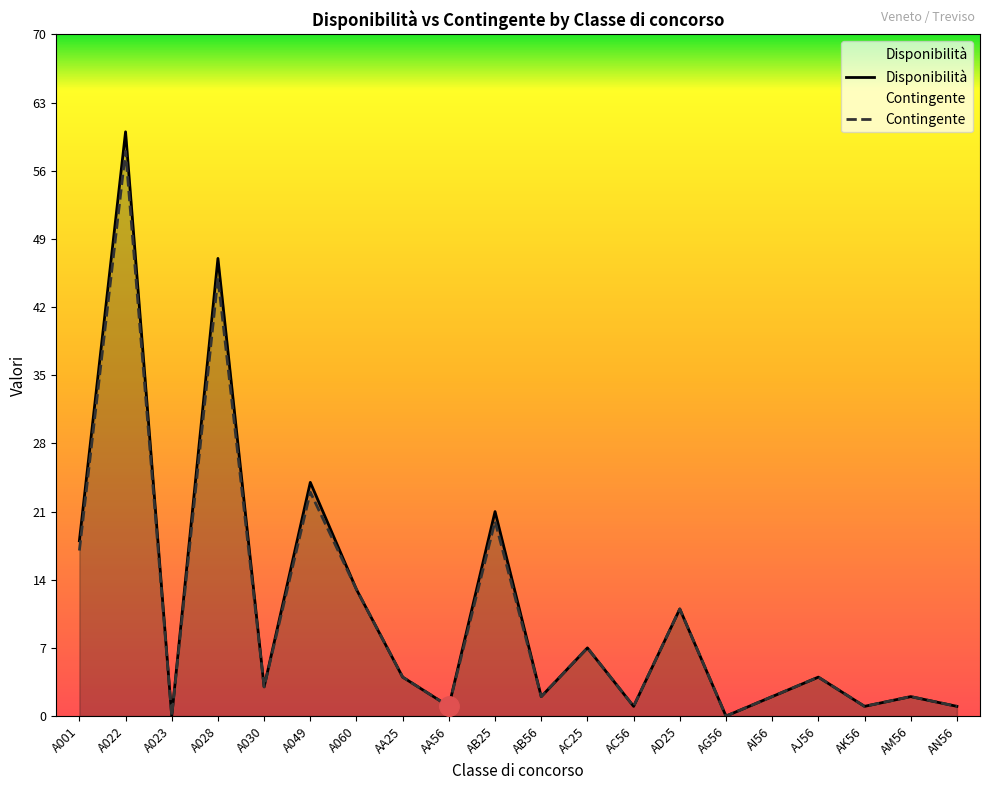

True or false: Disponibilità and Contingente cross at least once.

False